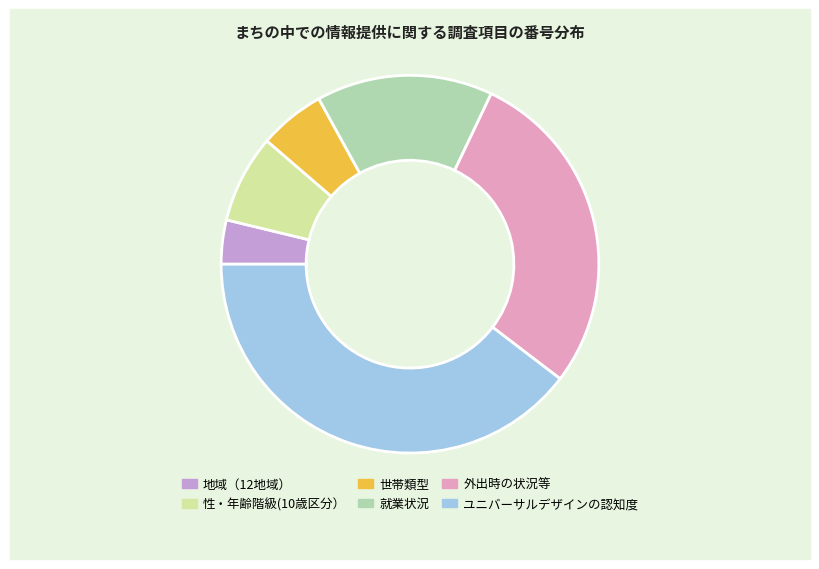

Does 就業状況 represent more than half of the total?

No